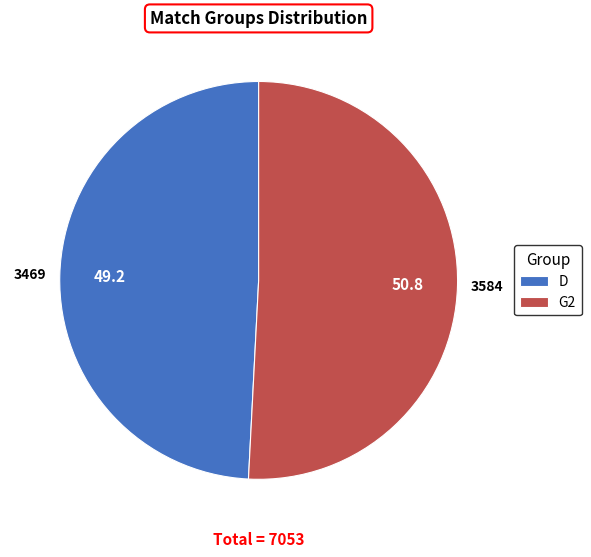

Does G2 represent more than half of the total?

Yes